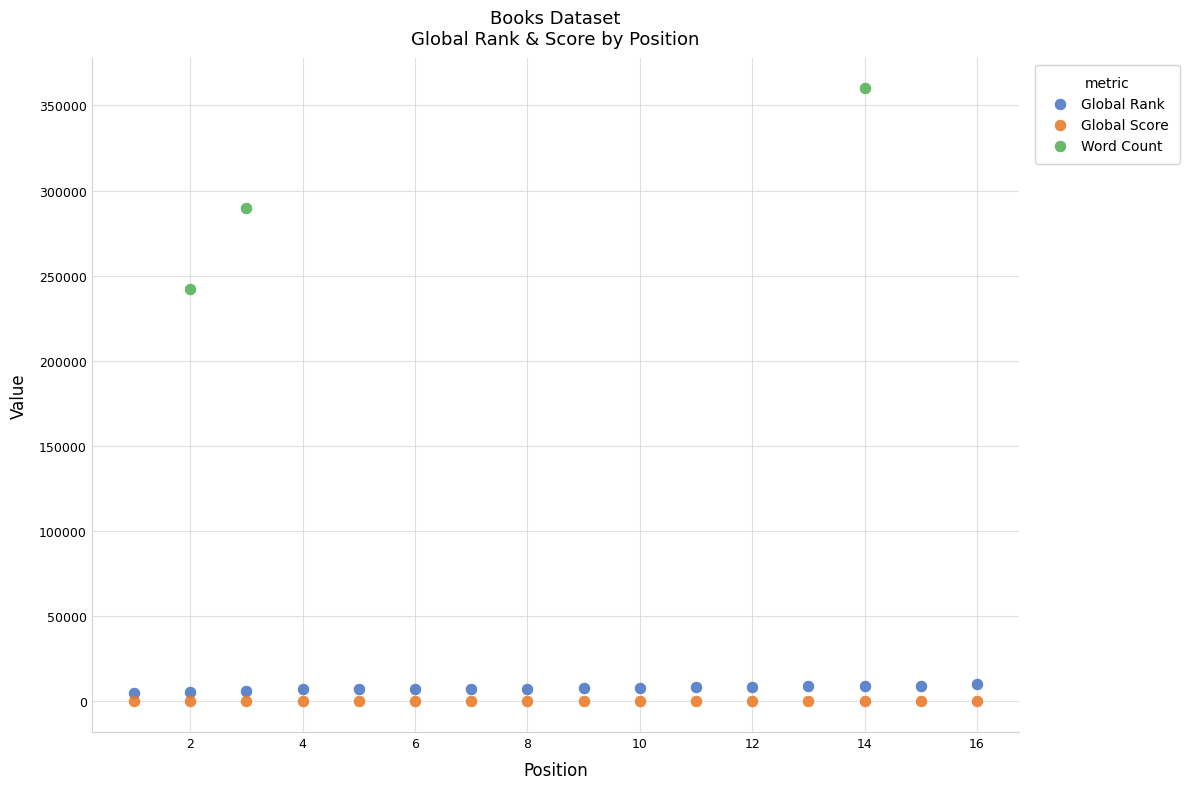

Which series reaches the maximum Y coordinate?

Word Count